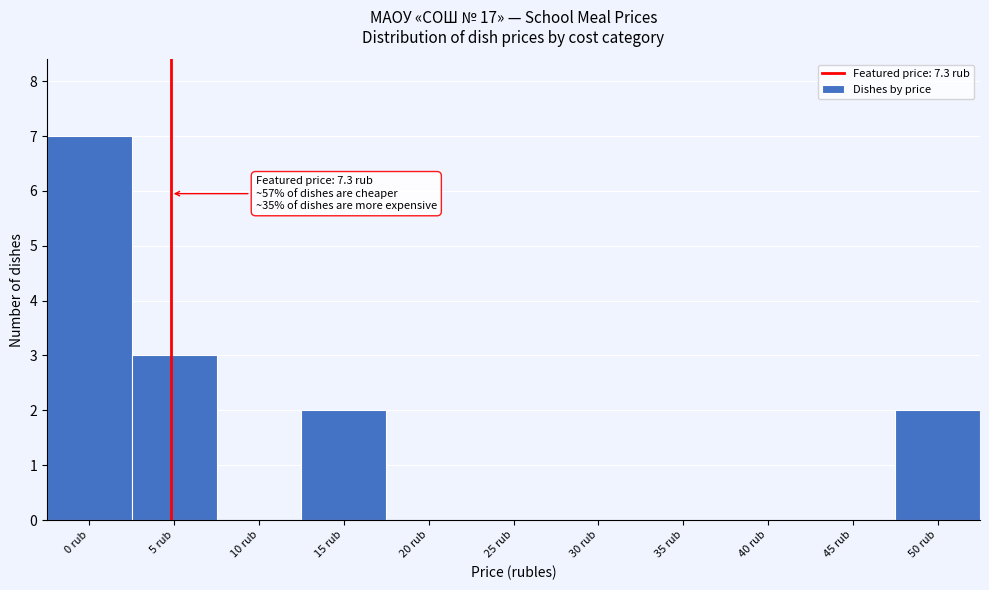

Reading left to right, transcribe all the data shown in this chart.

0 rub=7	5 rub=3	10 rub=0	15 rub=2	20 rub=0	25 rub=0	30 rub=0	35 rub=0	40 rub=0	45 rub=0	50 rub=2